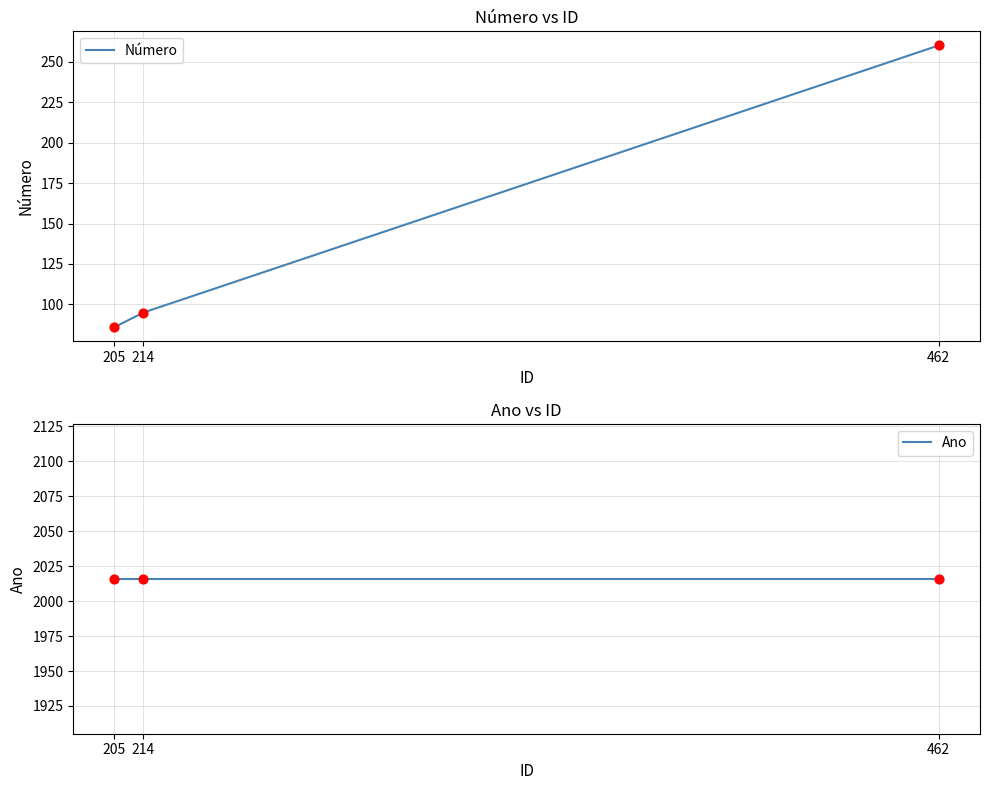

Which series has the largest total across all categories?

Ano